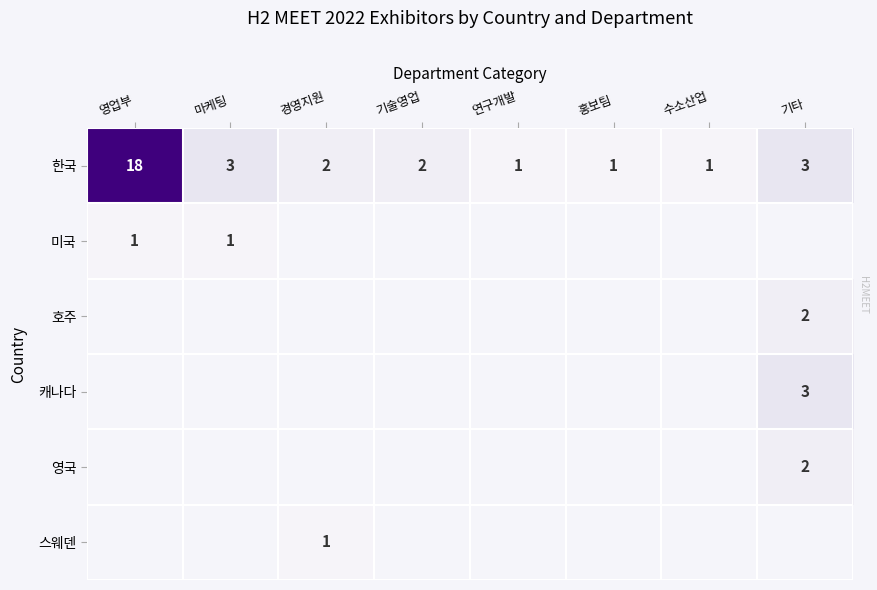

Is it true that 한국 equals 1 at 경영지원?

False